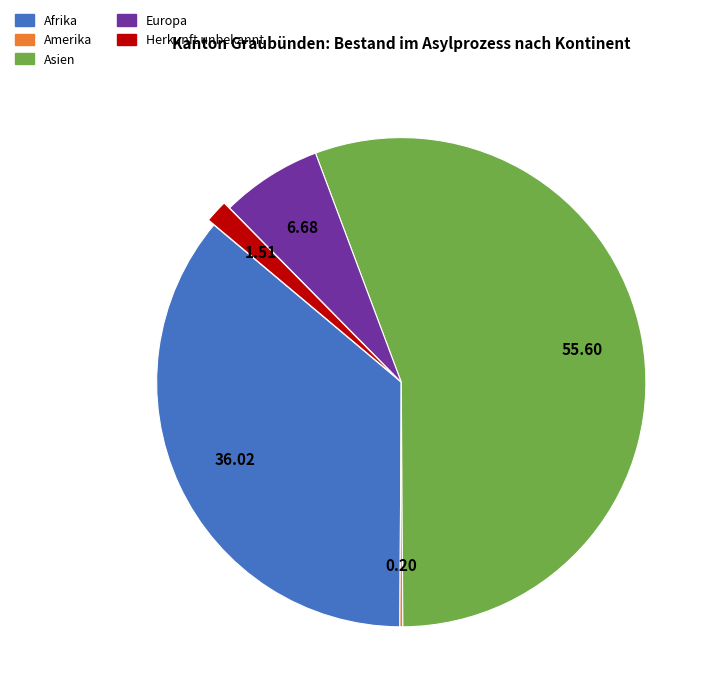

Is Afrika the majority of the pie?

No